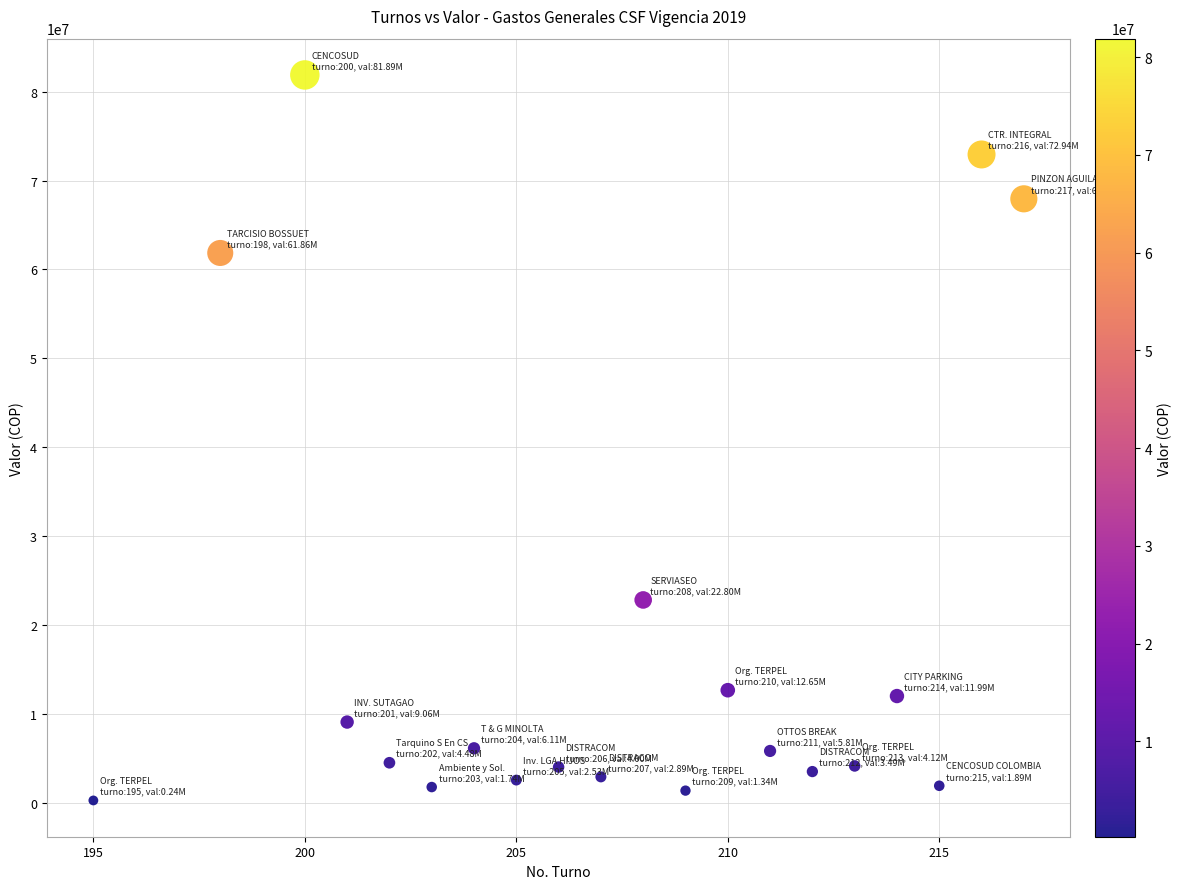

What is the range of X values (max minus min)?

22.0